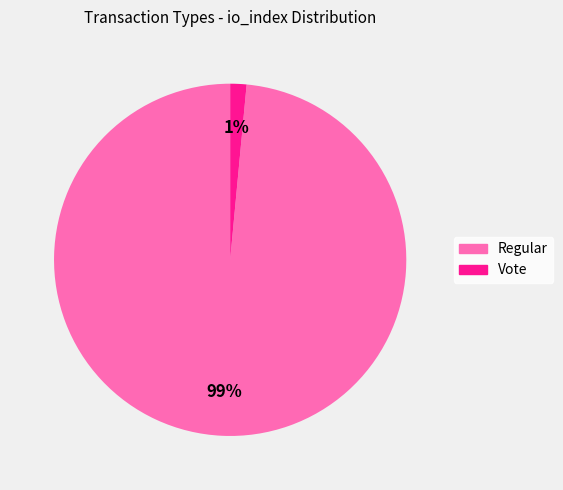

The Regular slice represents 89% of the pie. True or false?

False